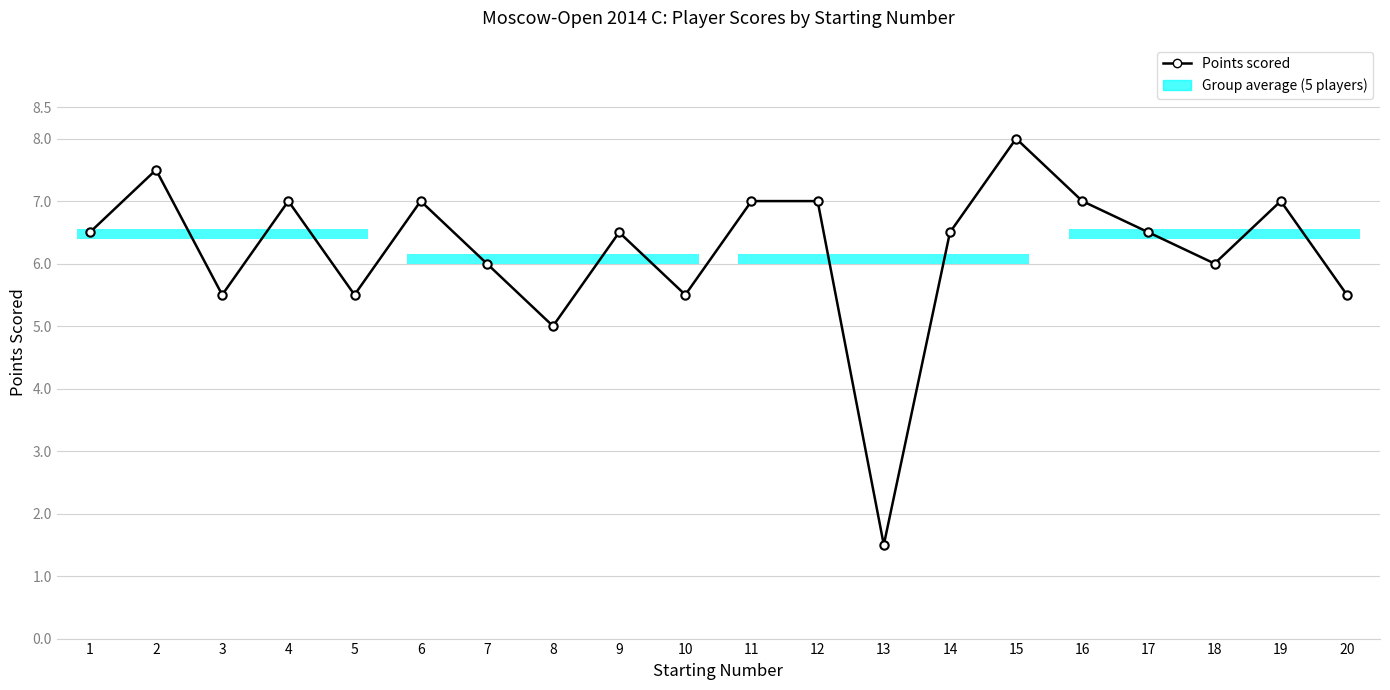

At which category does the chart reach its minimum across all series?

13